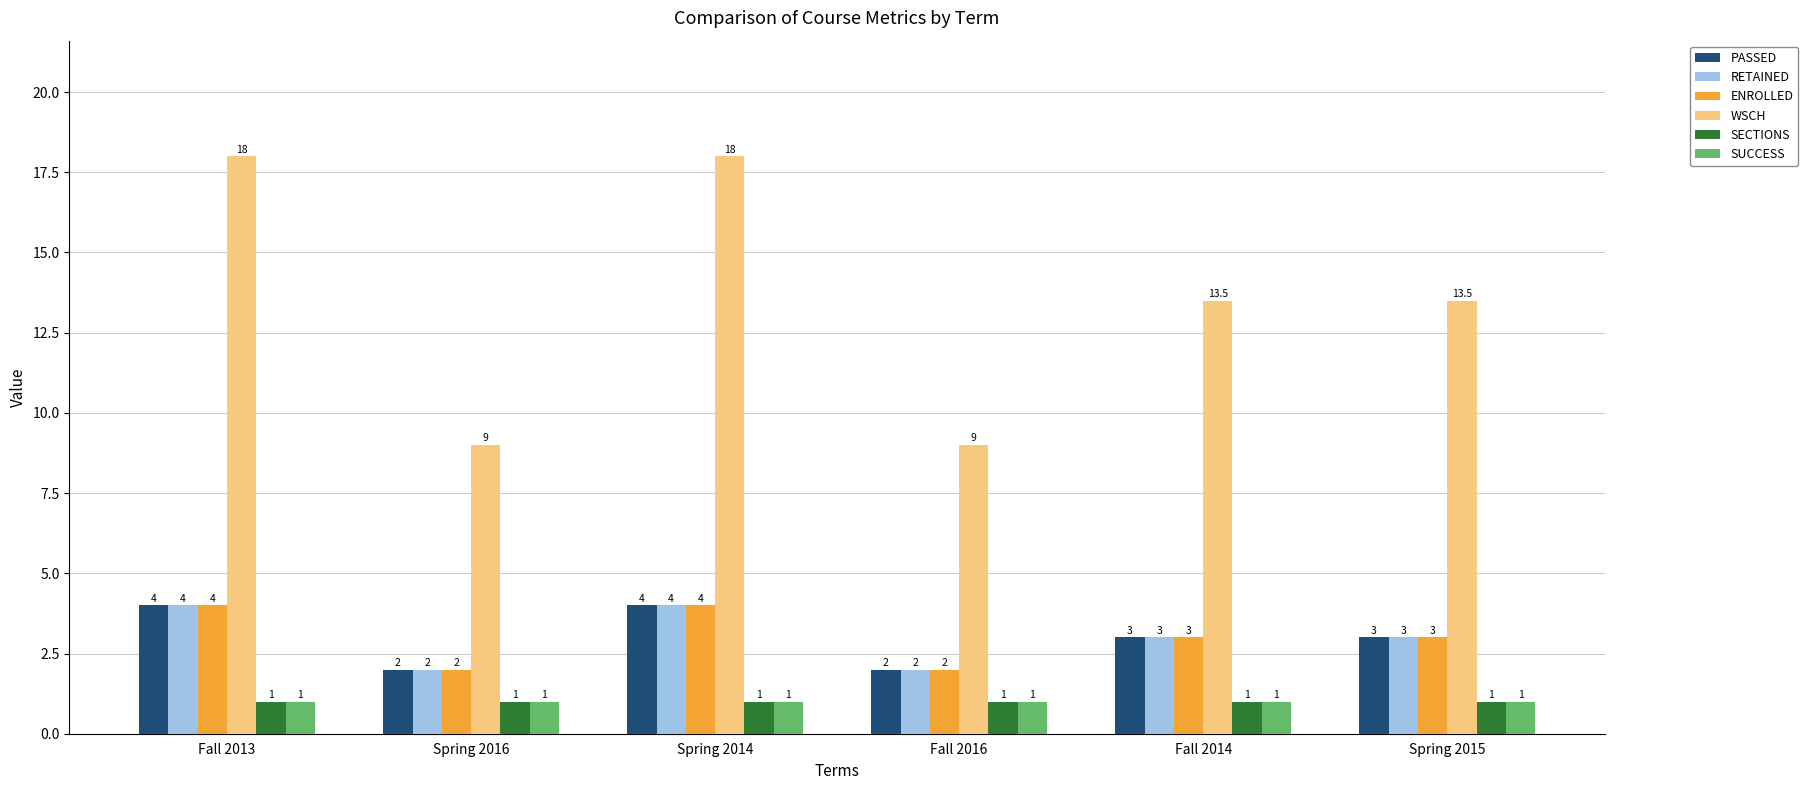

What is the label of the 3rd bar from the right?

Fall 2016